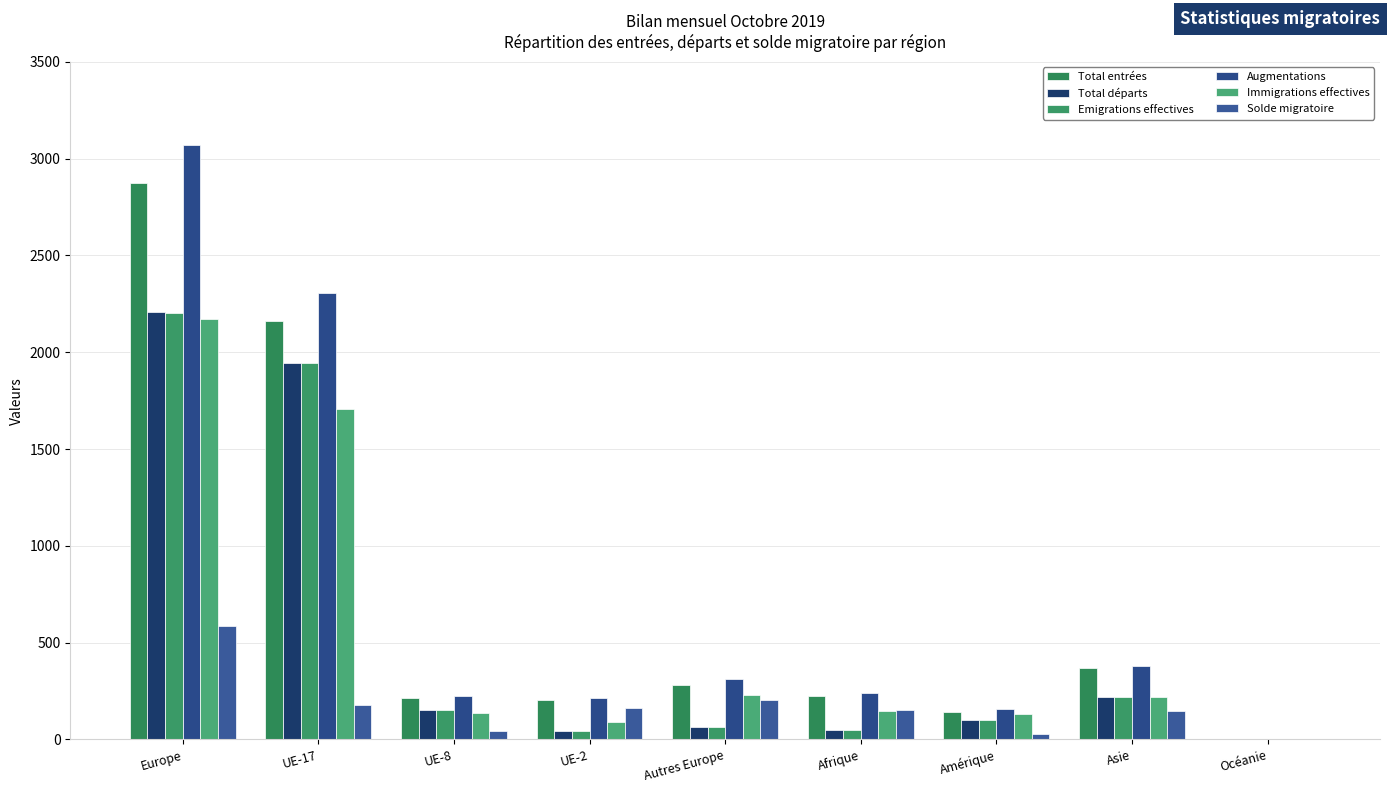

Between Afrique and Asie, which series saw the biggest shift?

Total départs